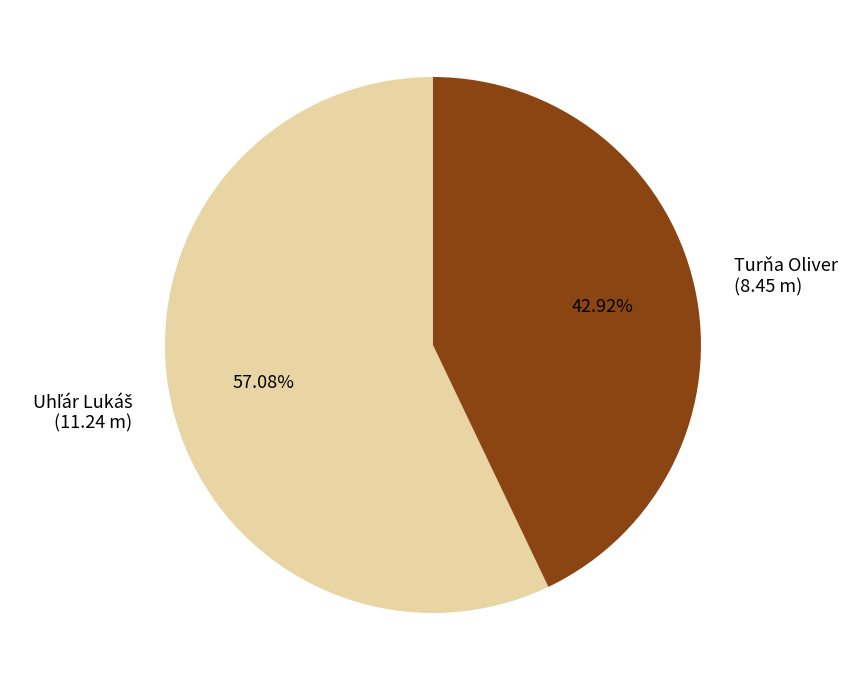

Is there any slice that represents more than half of the pie?

Yes